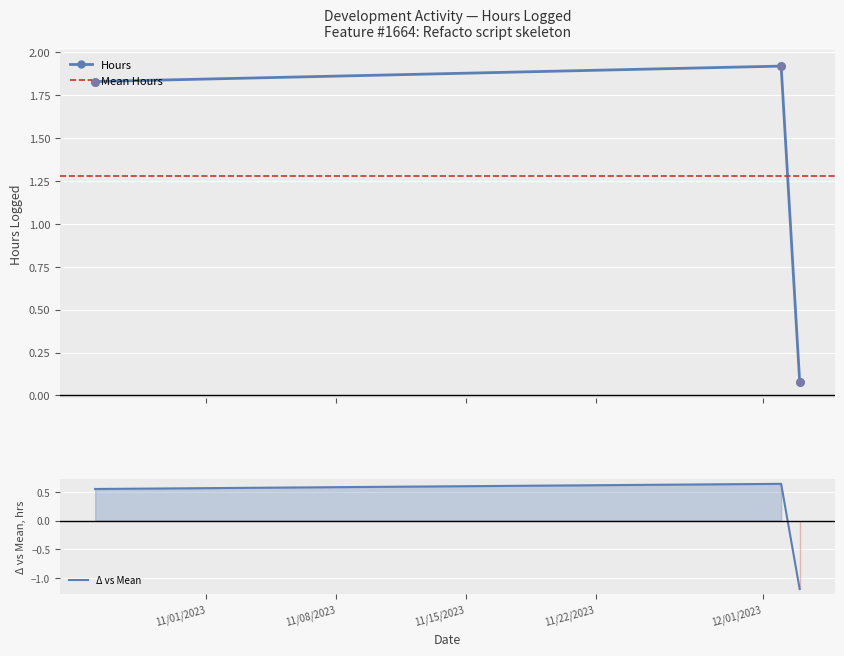

What is the change in value from 12/02/2023 to 10/26/2023?

-0.1